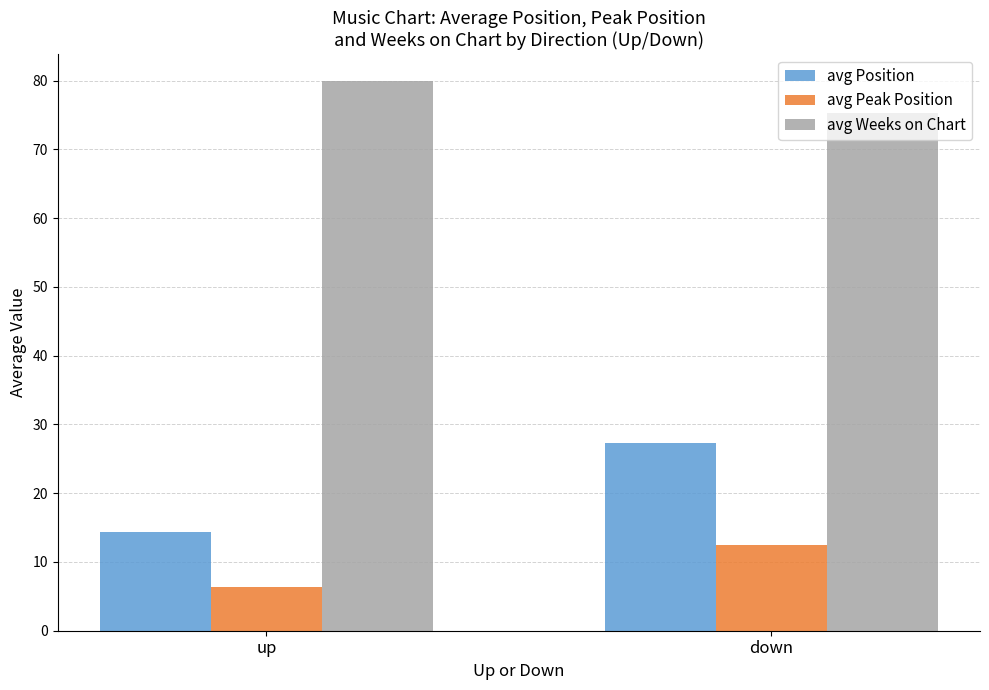

Between up and down, which series saw the biggest shift?

avg Position